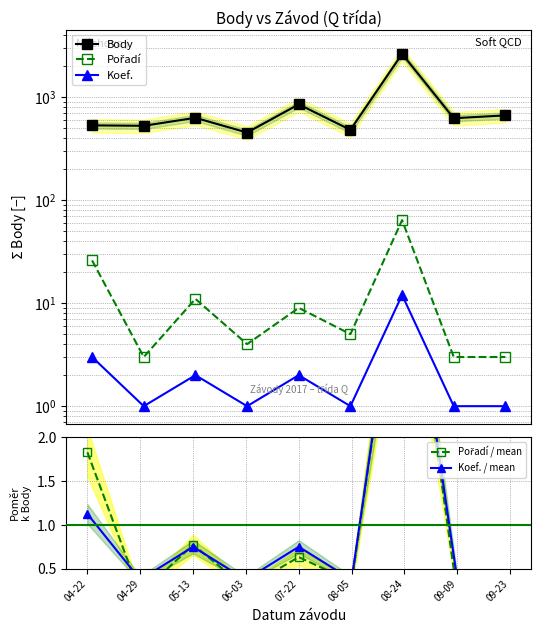

Reading left to right, transcribe all the data shown in this chart.

Body: 532.0	527.0	630.0	453.0	851.0	481.0	2629.0	624.0	665.0
Pořadí: 26.0	3.0	11.0	4.0	9.0	5.0	64.0	3.0	3.0
Koef.: 3.0	1.0	2.0	1.0	2.0	1.0	12.0	1.0	1.0
Pořadí / mean: 1.8	0.2	0.8	0.3	0.6	0.4	4.5	0.2	0.2
Koef. / mean: 1.1	0.4	0.8	0.4	0.8	0.4	4.5	0.4	0.4